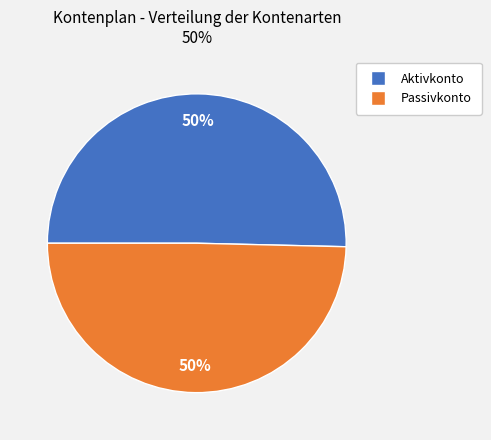

True or false: Aktivkonto accounts for 50% of the total.

True